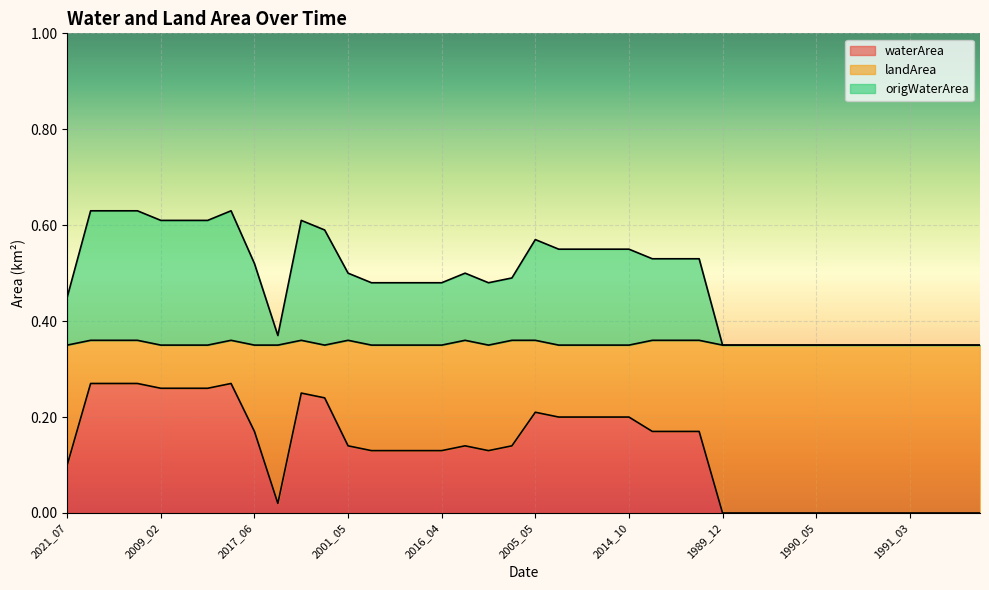

At which label is waterArea closest to 0?

1989_12